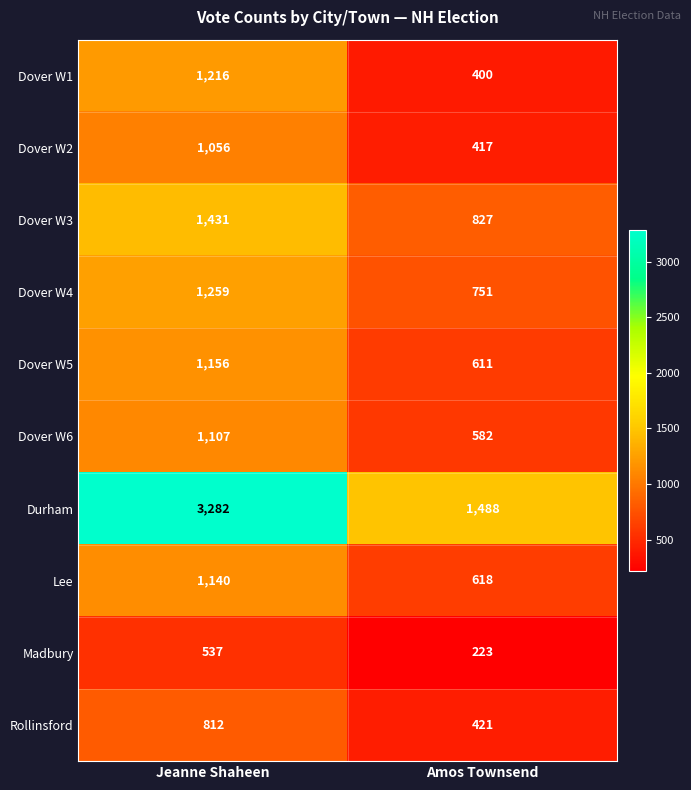

What is the difference between the highest and lowest values at Amos Townsend?

1265